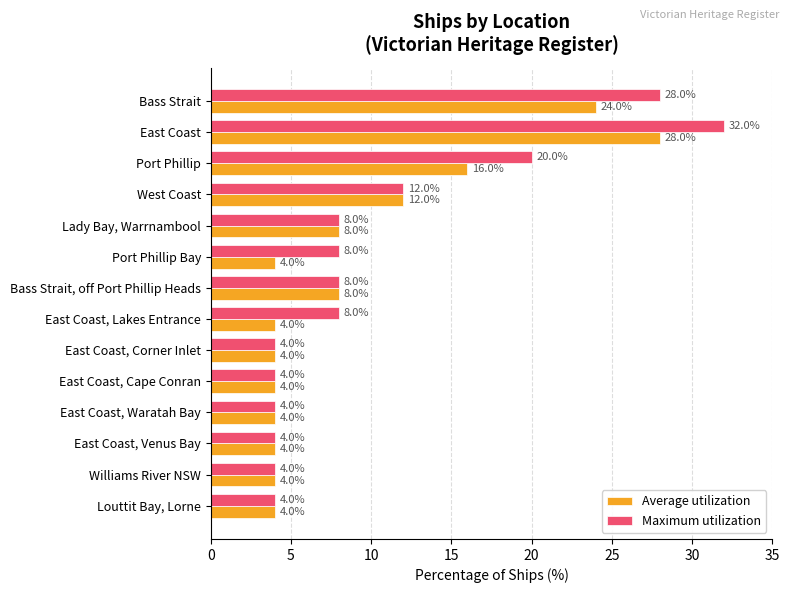

List the series in order of their overall mean, lowest first.

Average utilization, Maximum utilization